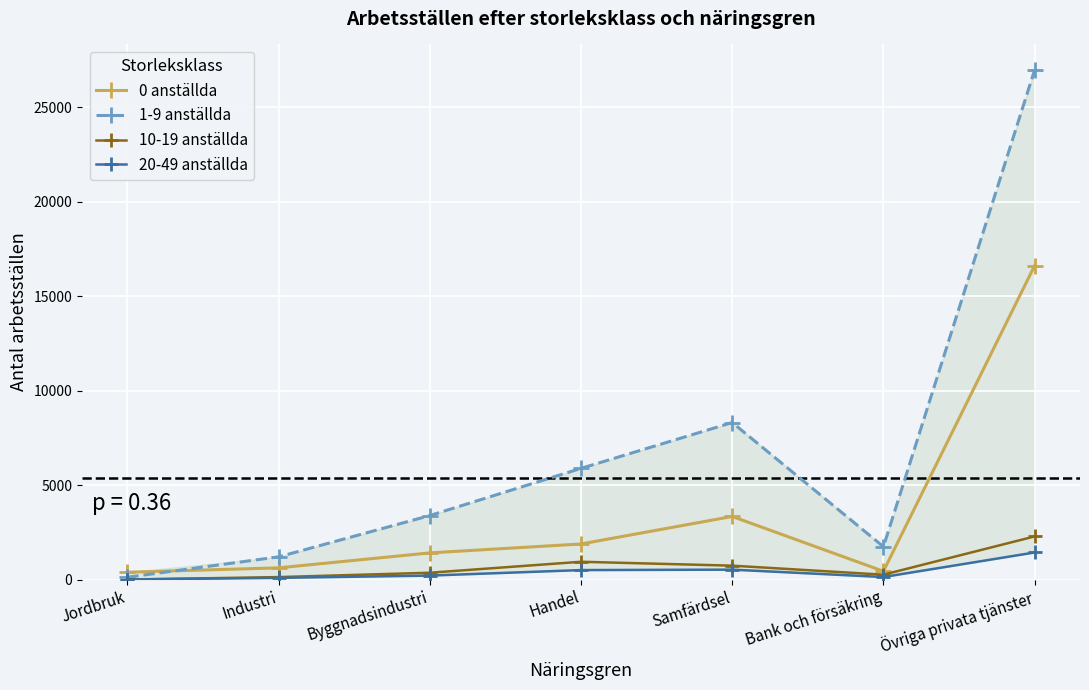

At which category is the sum across all series the highest?

Övriga privata tjänster